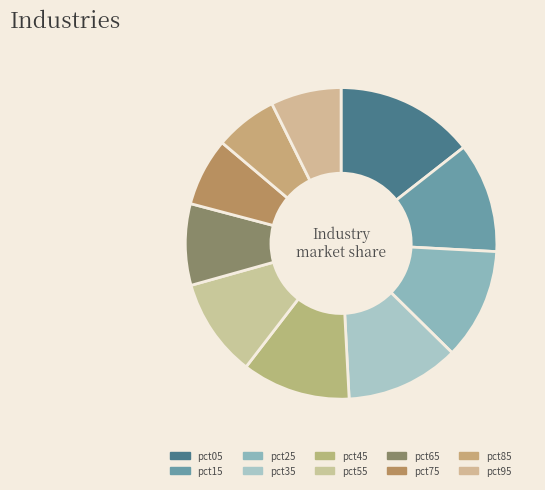

To the nearest percent, what portion does pct85 represent?

7%